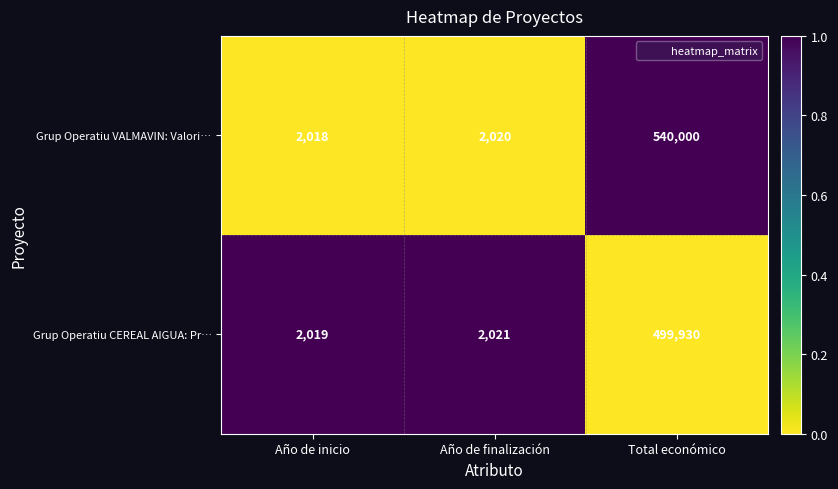

Is it true that Grup Operatiu VALMAVIN: Valori… equals 2752 at Año de inicio?

False